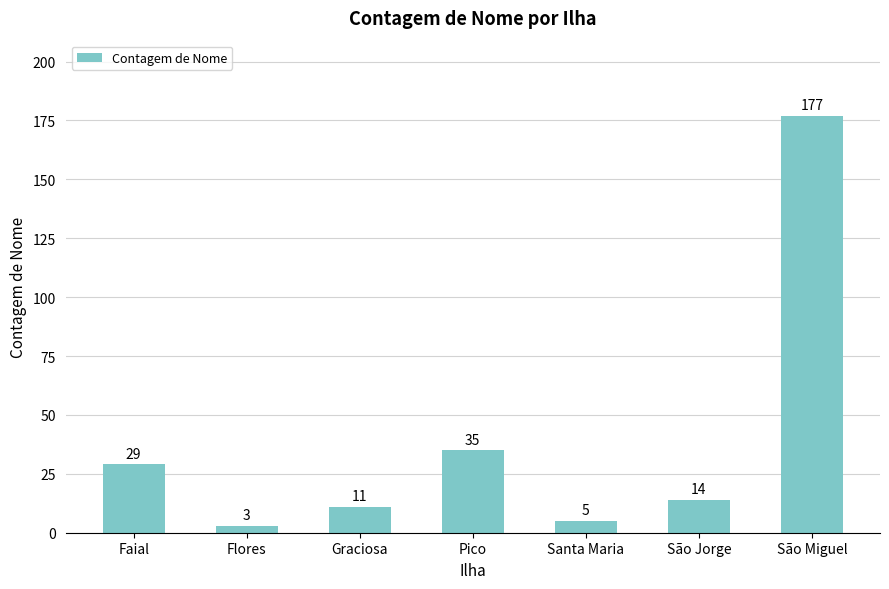

At which label is the value closest to 90?

Pico